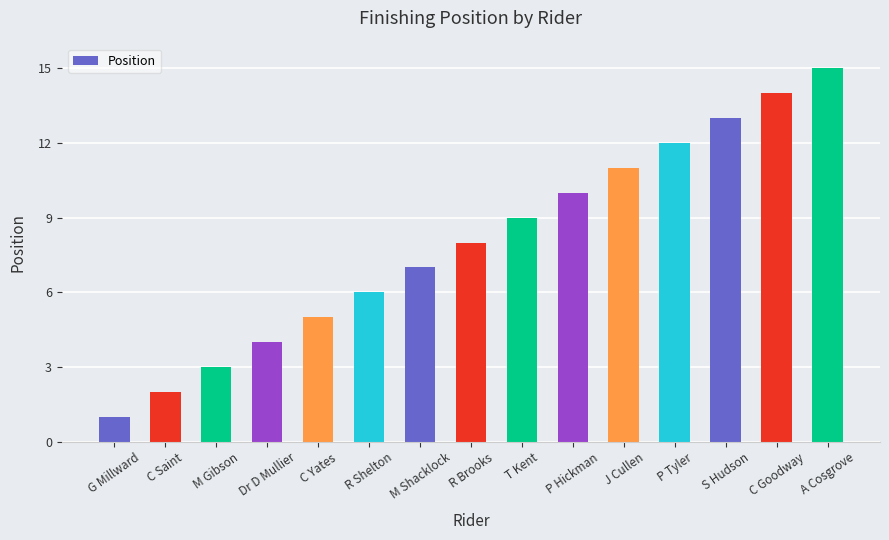

Reading right to left, extract all data points from this chart.

15	14	13	12	11	10	9	8	7	6	5	4	3	2	1